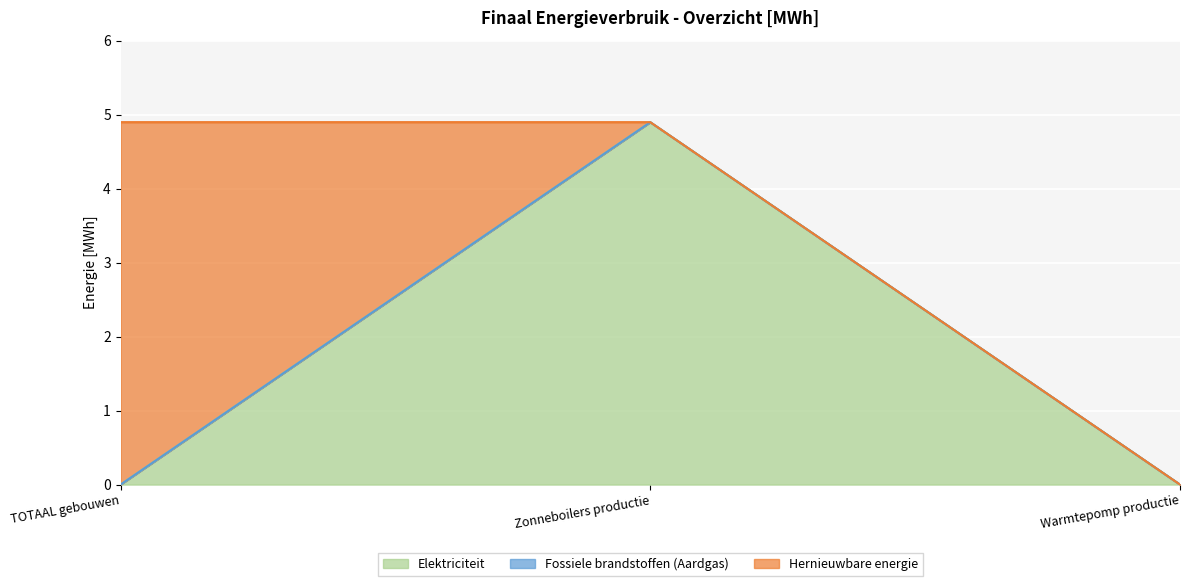

What is the sum of all Hernieuwbare energie values?

4.9